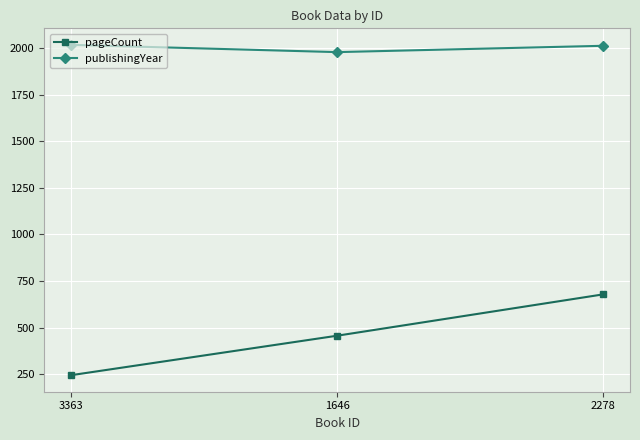

Which series has the largest range (max minus min)?

pageCount